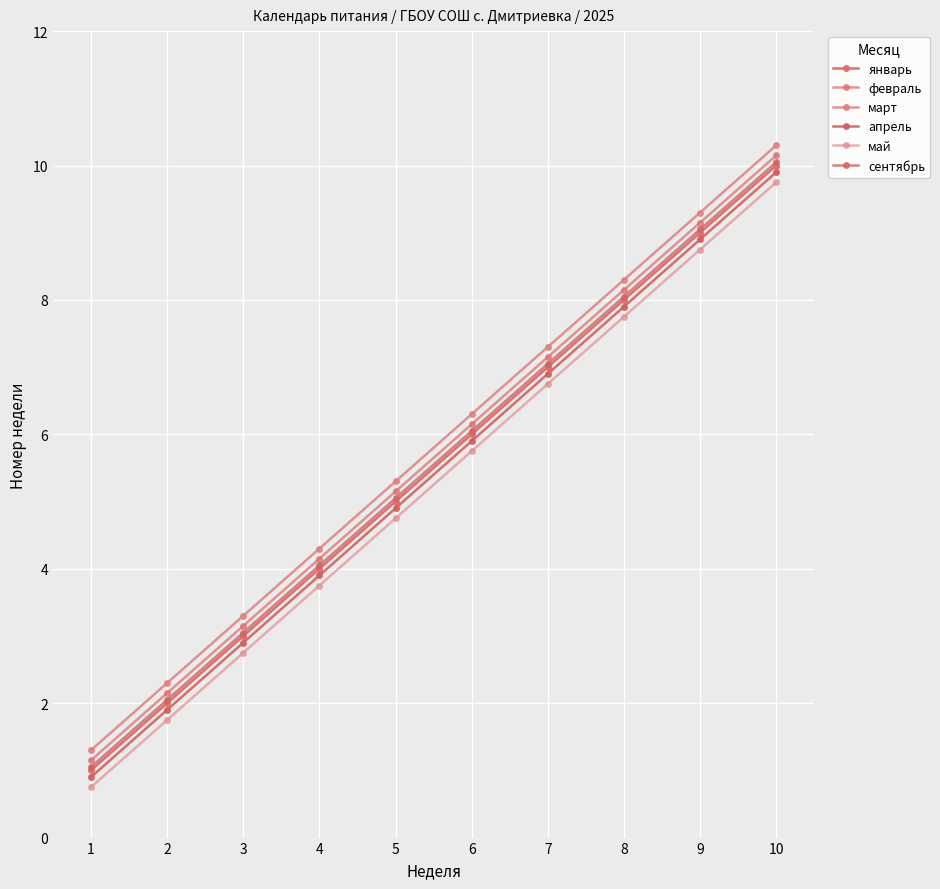

Is this an area chart (filled region under the line)?

No